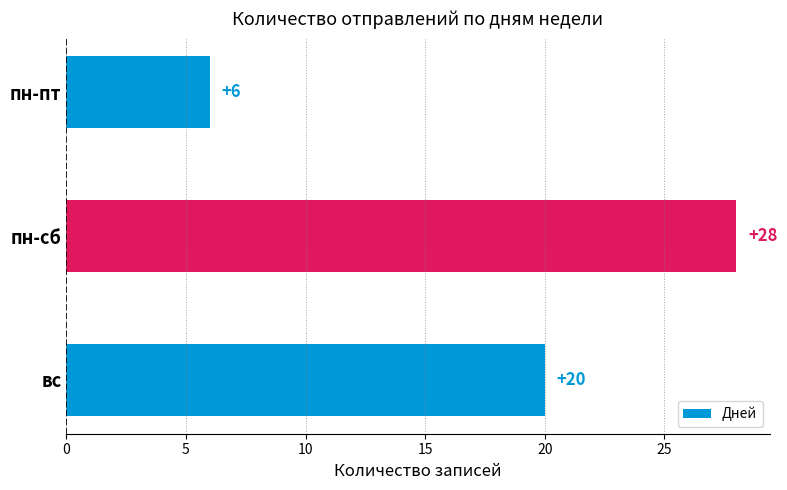

What is the maximum value shown in the chart?

28